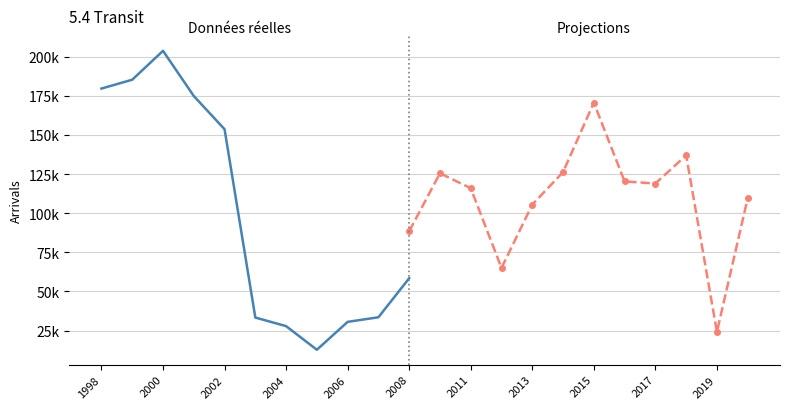

Where is the first local maximum?

2000